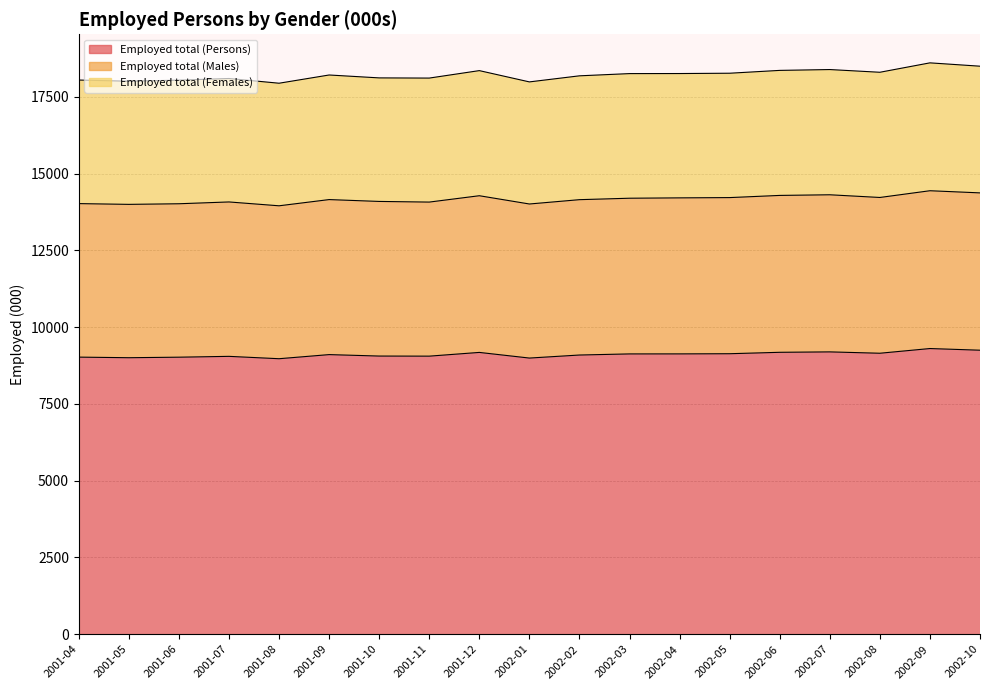

How many data points in Employed total (Persons) are above 9105?

10